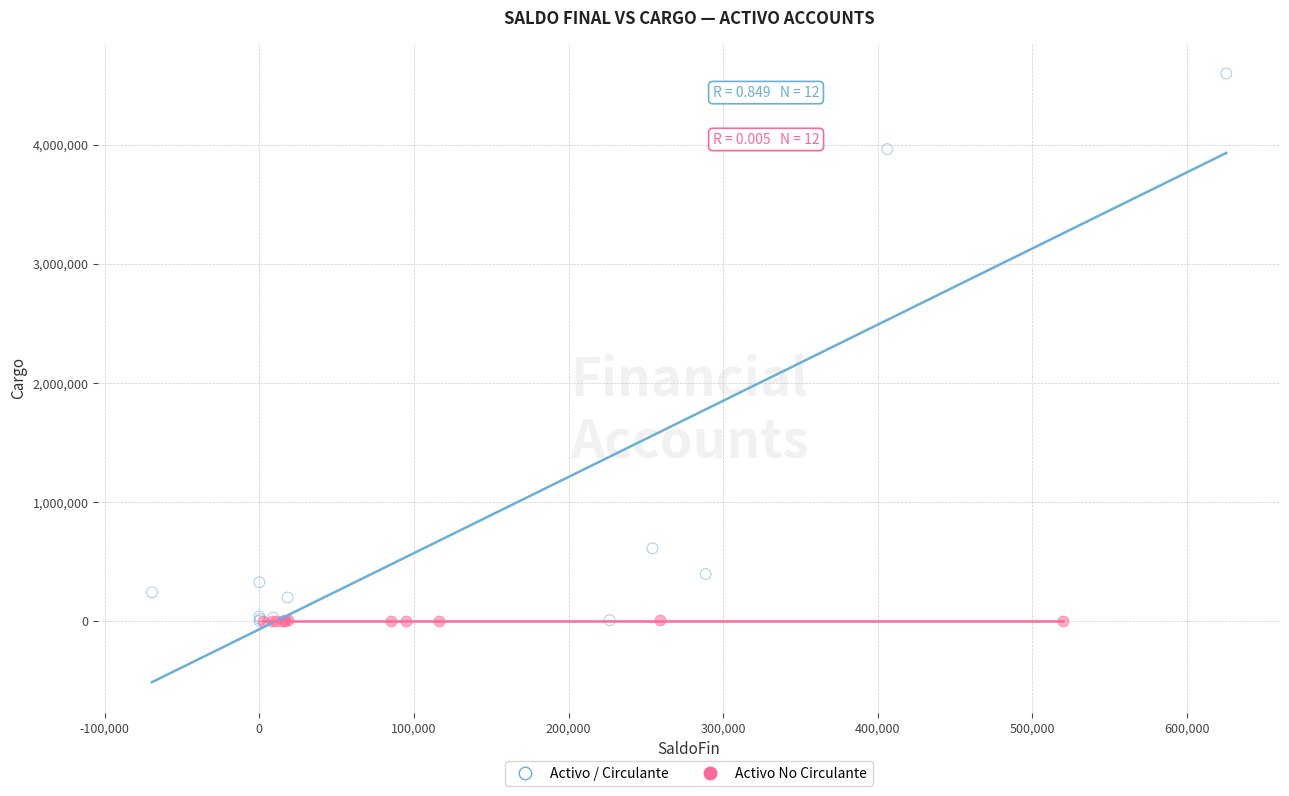

Which series reaches the maximum Y coordinate?

Activo / Circulante